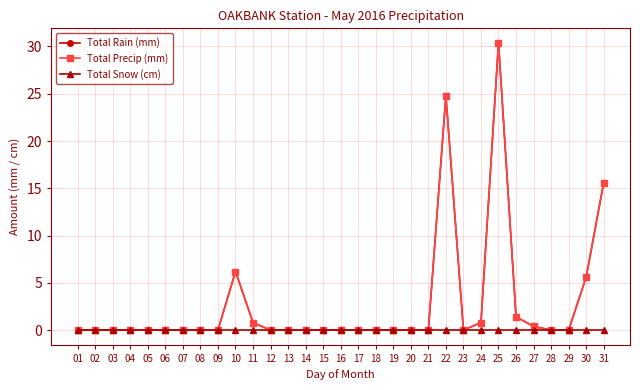

Is the value of Total Precip (mm) at 14 greater than the value of Total Snow (cm) at 20?

No